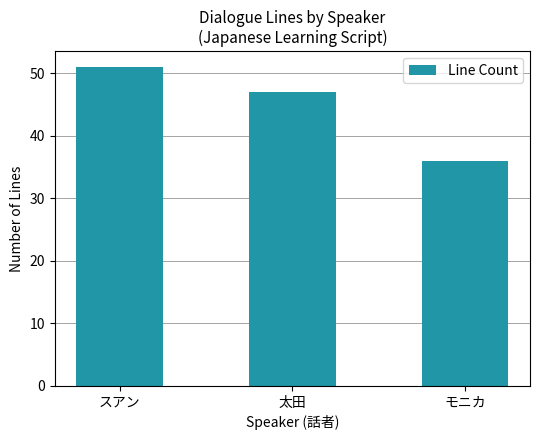

Reading right to left, extract all data points from this chart.

モニカ=36	太田=47	スアン=51